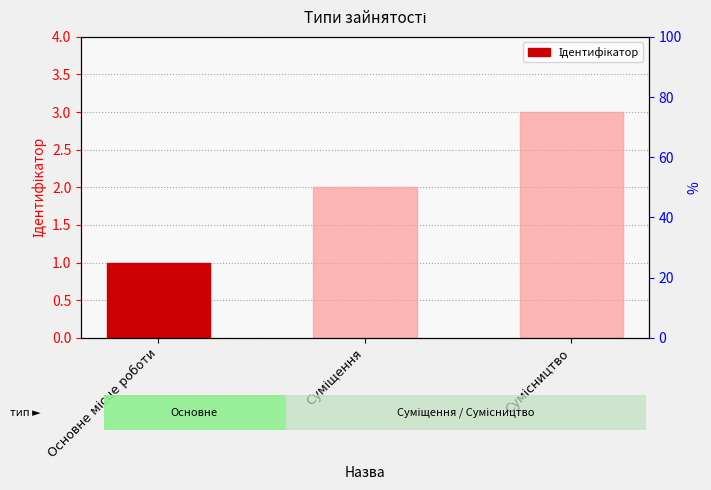

The value at Суміщення is 2. True or false?

True